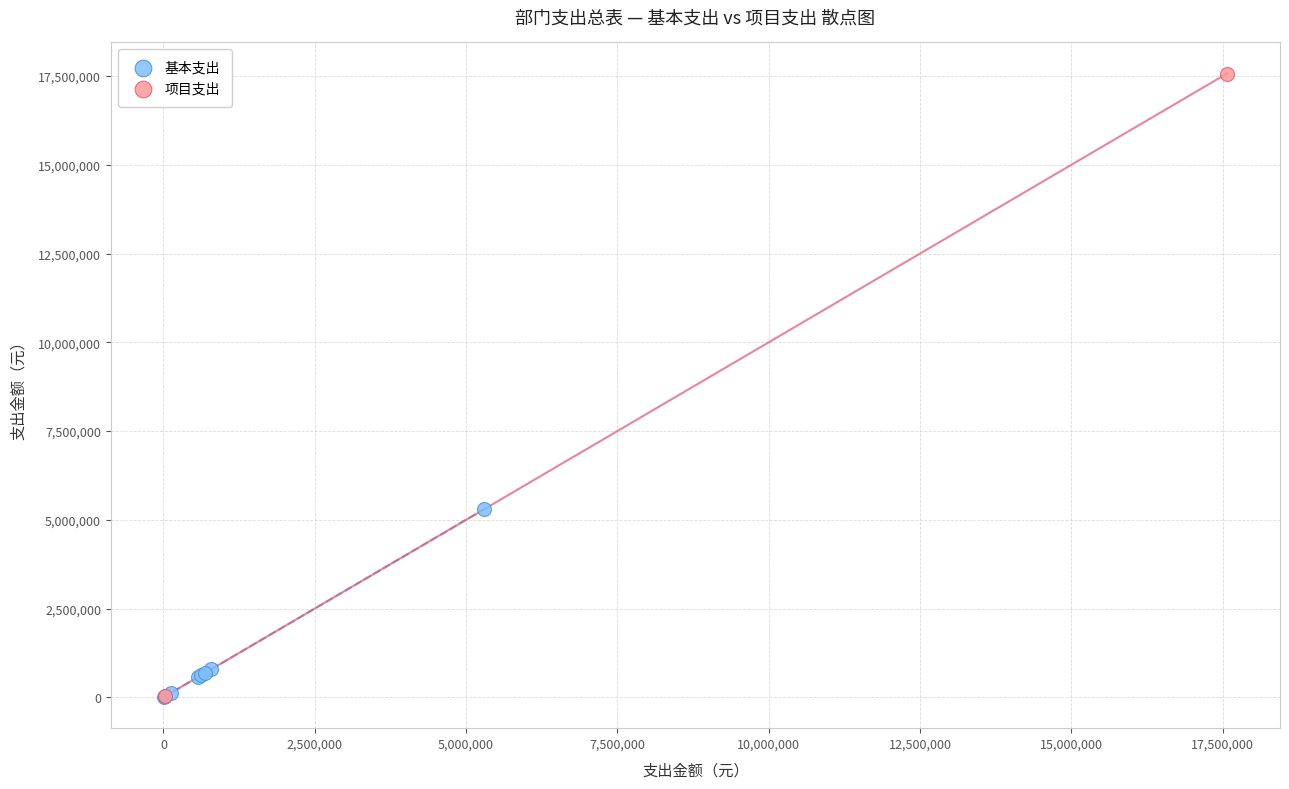

What are all the series names shown in the legend?

基本支出, 项目支出